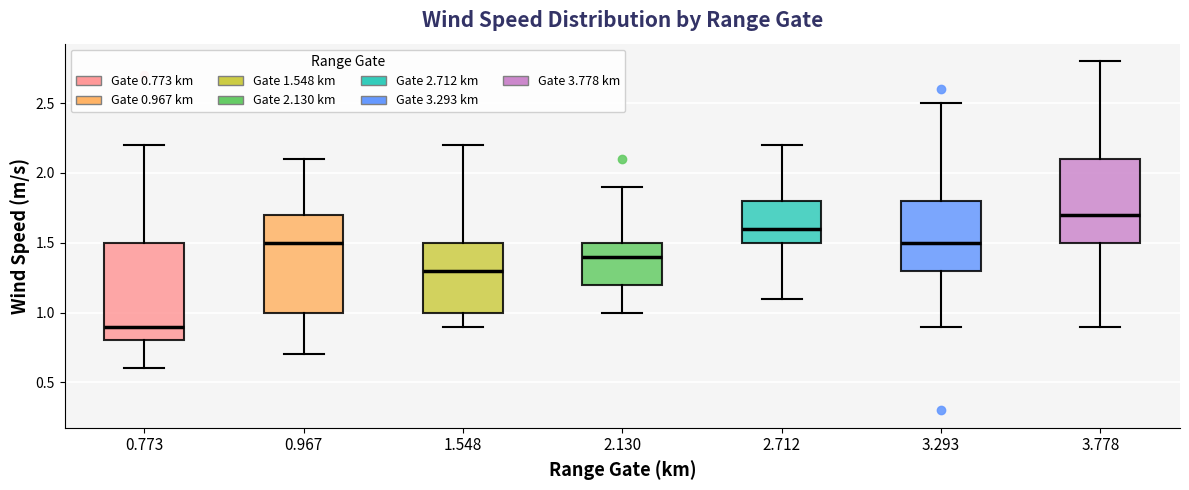

Where does the upper whisker of the box at x = 2.712 end on the y-axis? The values are not printed on the chart, so give them approximately, as read against the axis.

2.2